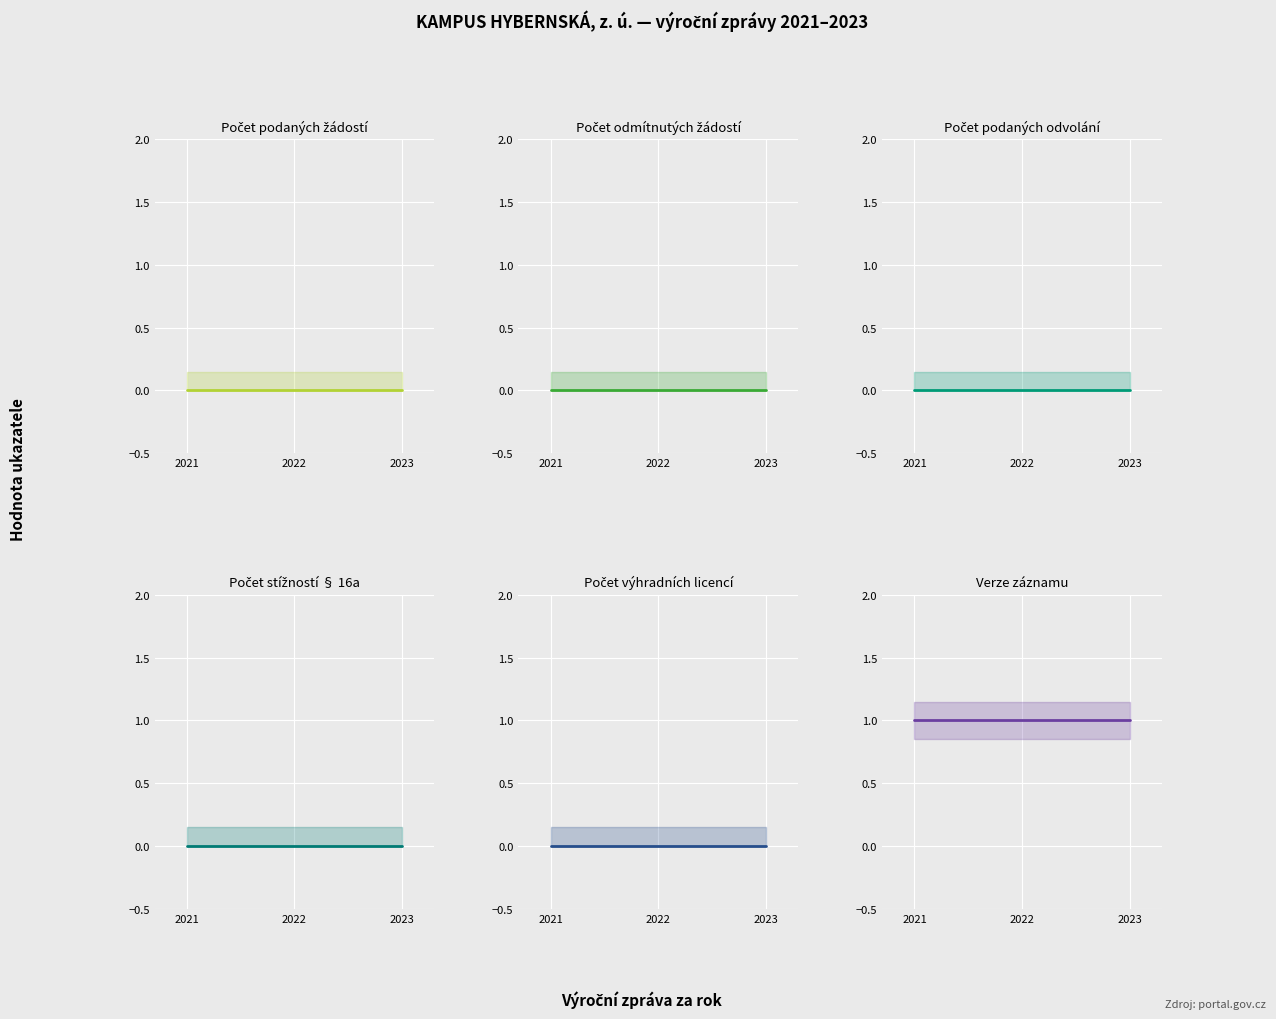

Between 2021 and 2022, which is larger?

2021